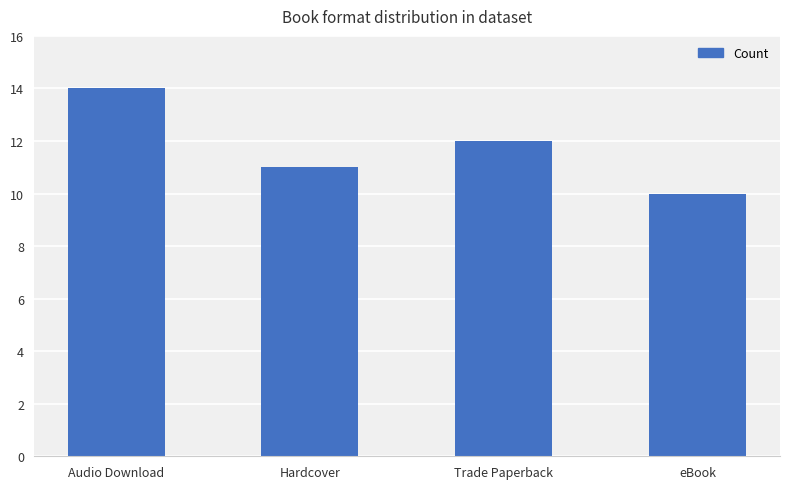

The value at Trade Paperback is 17. True or false?

False